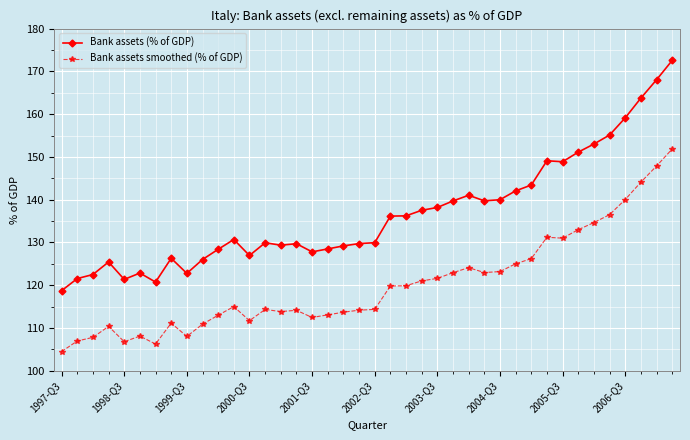

How many distinct data groups are displayed?

2